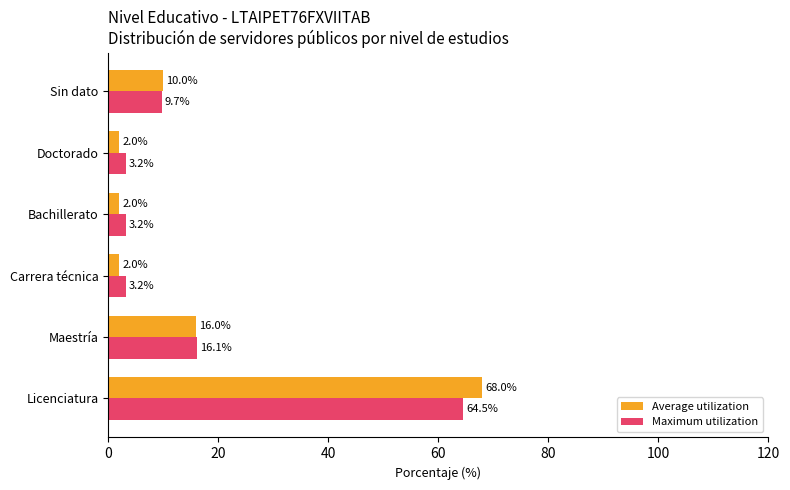

Which series changed the most between Licenciatura and Doctorado?

Average utilization